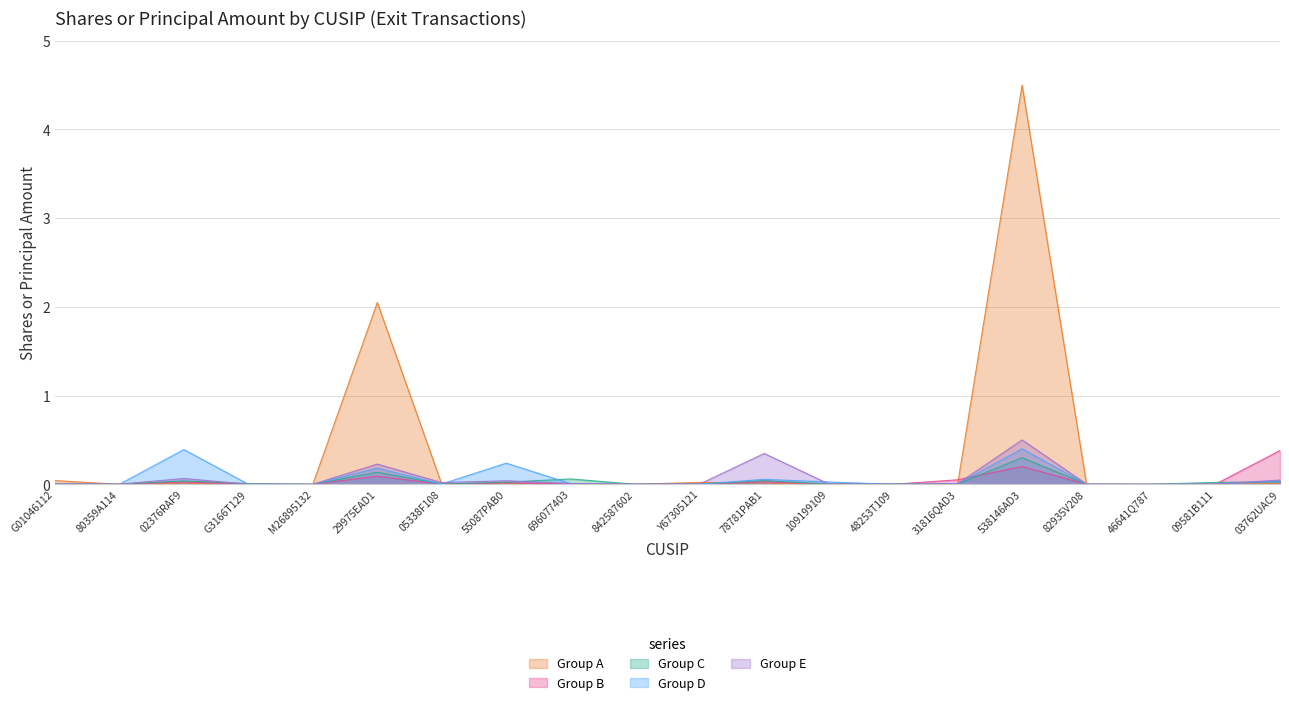

What is the label of the 9th point from the left?

696077403